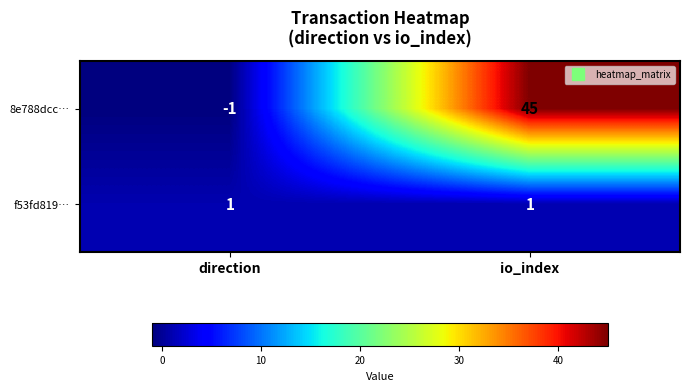

Is the value of 8e788dcc… at io_index greater than the value of f53fd819… at direction?

Yes